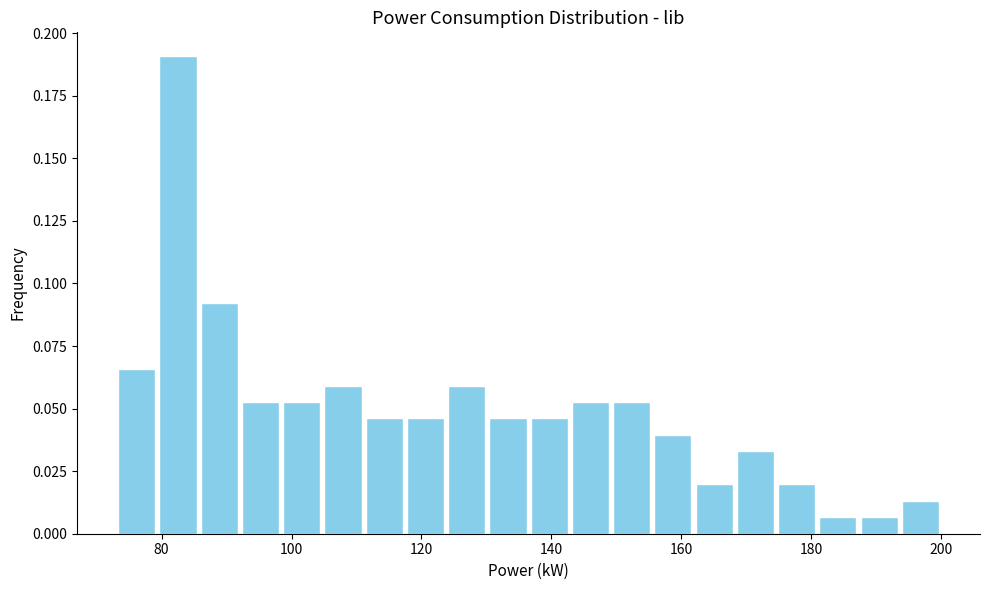

Read against the x-axis, roughly where is the centre of the tallest bar?

82